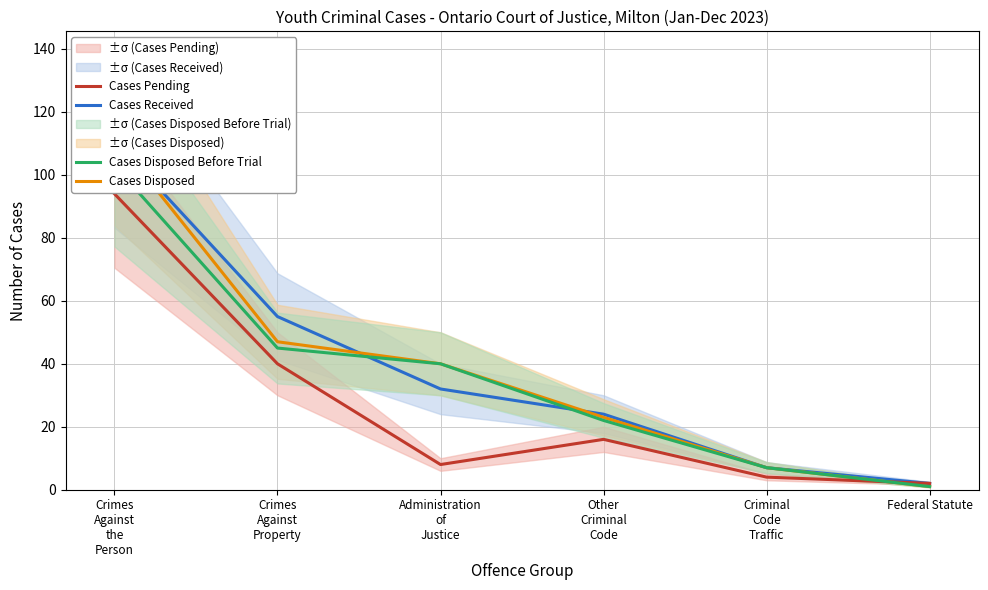

What are all the series names shown in the legend?

Cases Received, Cases Disposed, Cases Pending, Cases Disposed Before Trial